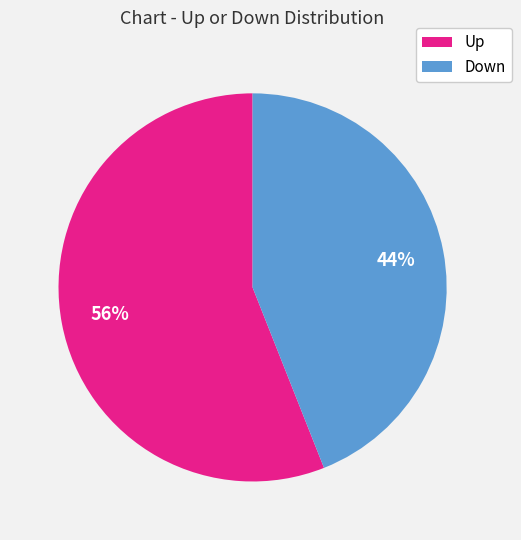

To the nearest percent, what is the difference between the largest and smallest slice percentages?

12%